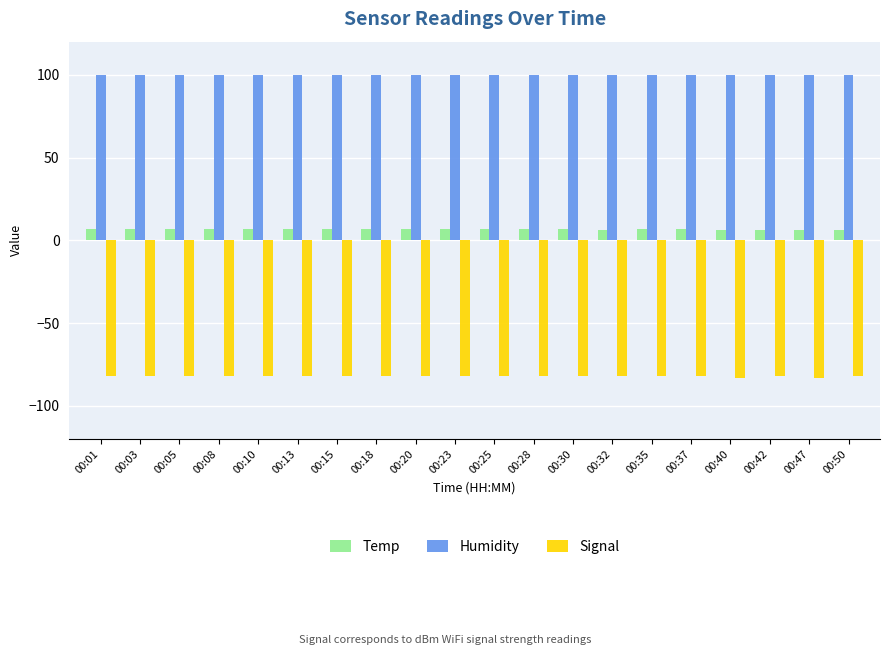

How many distinct data groups are displayed?

3